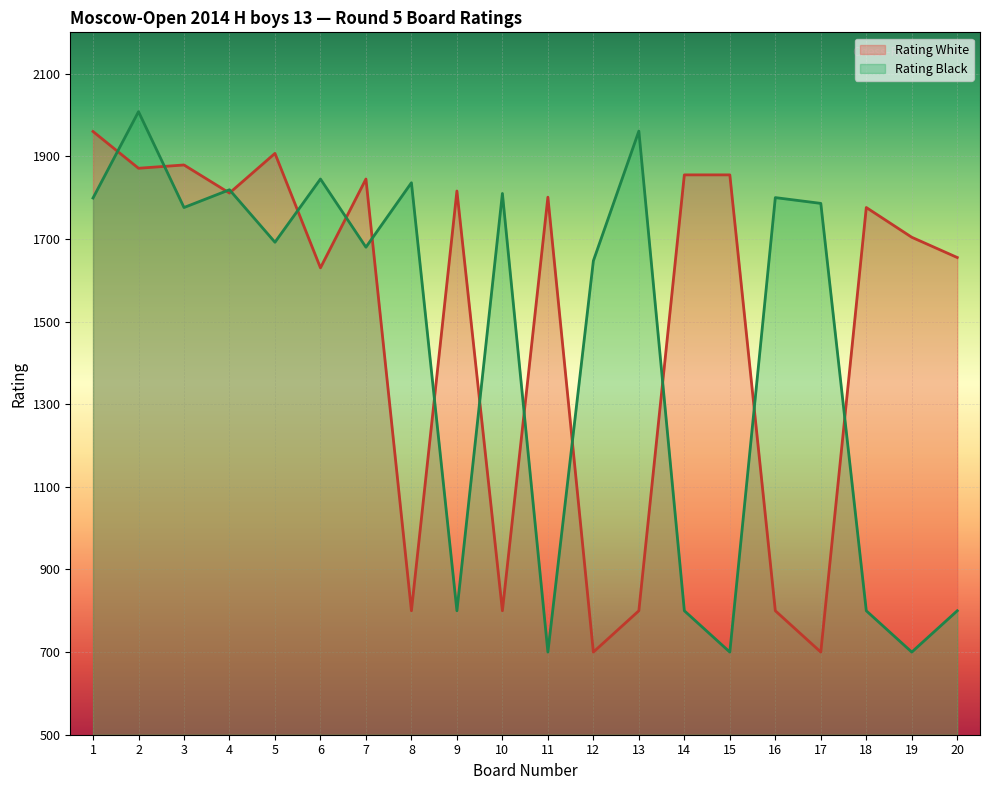

The value of Rating White at 5 is 1907. True or false?

True